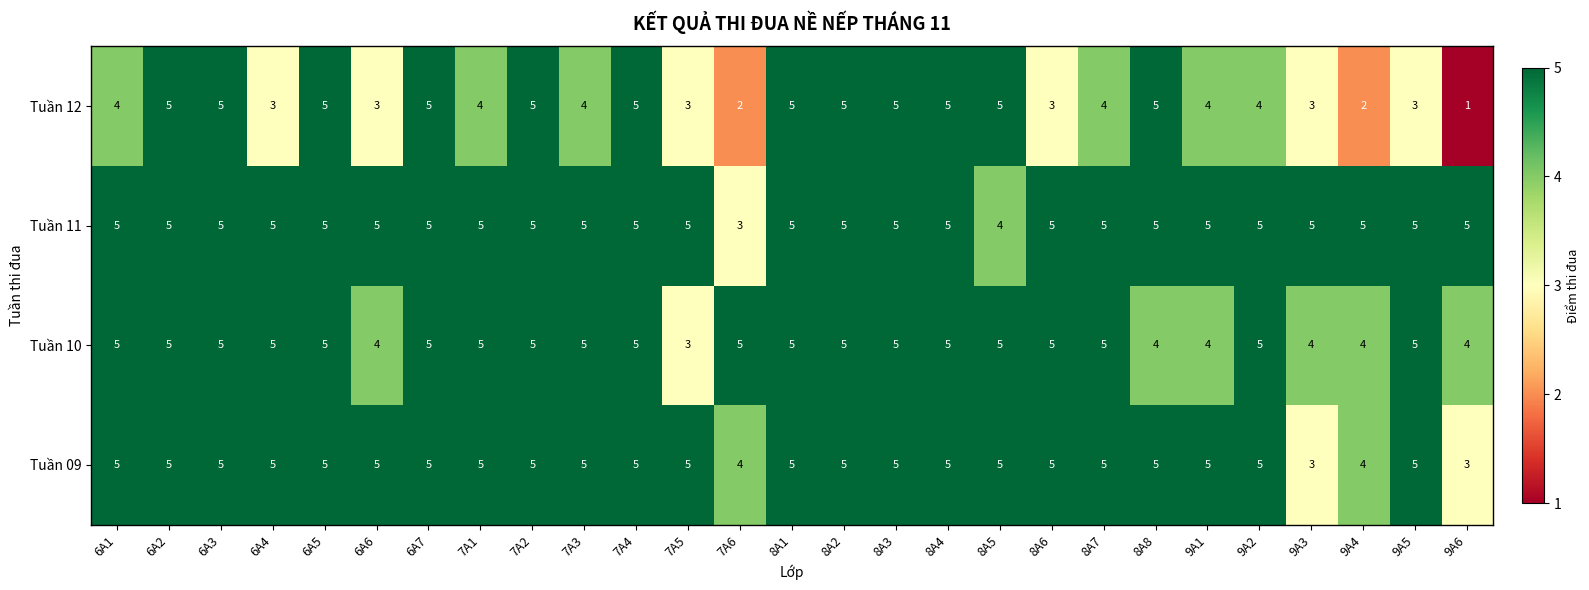

Count the Tuần 10 values in the range 4 to 5.

26